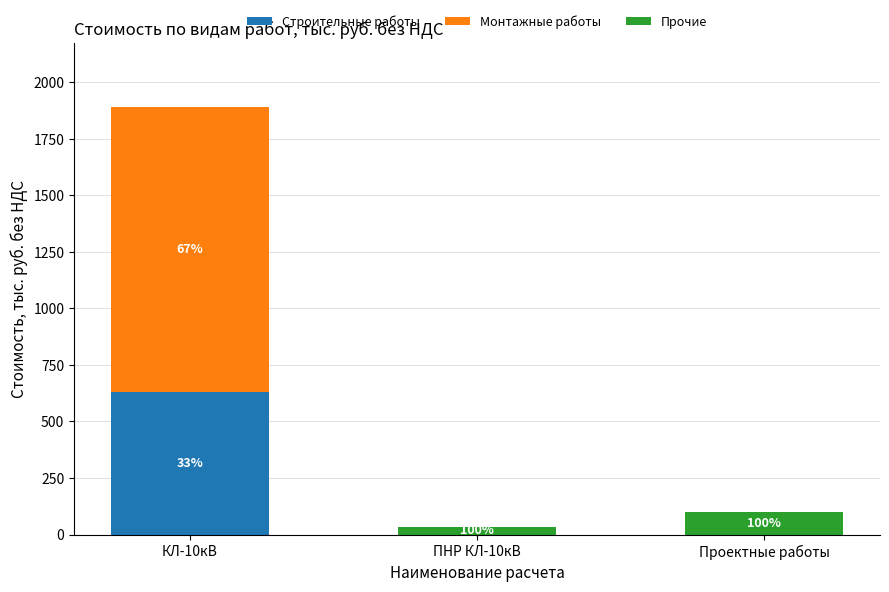

How many values in the Строительные работы series exceed 0?

1